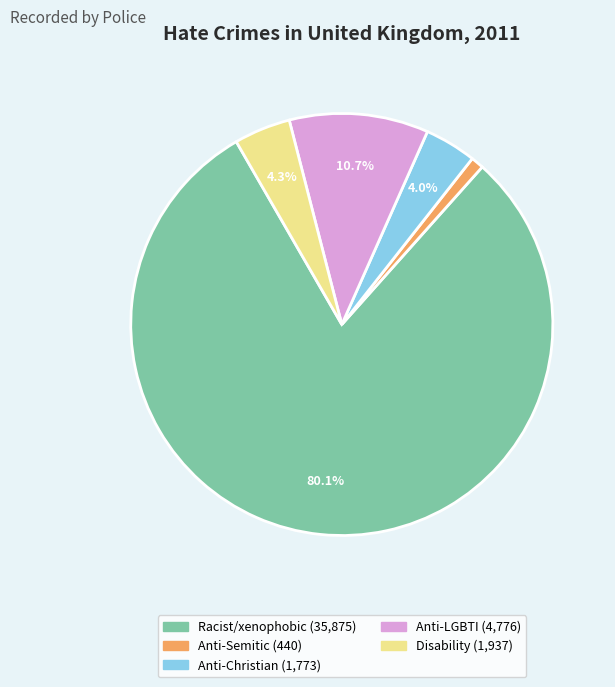

Is there a majority slice in this chart?

Yes